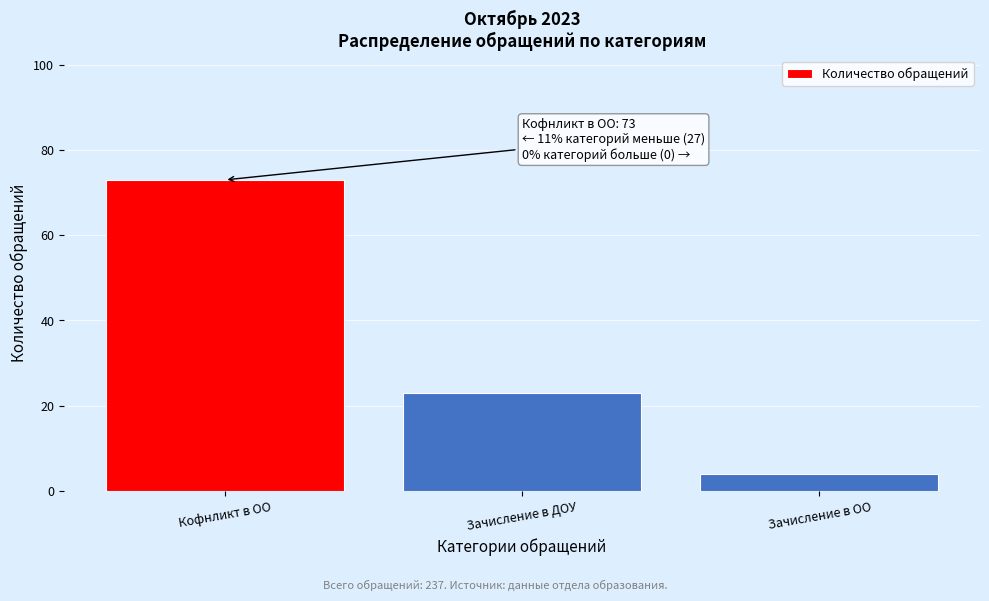

Reading left to right, transcribe all the data shown in this chart.

Кофнликт в ОО=73	Зачисление в ДОУ=23	Зачисление в ОО=4